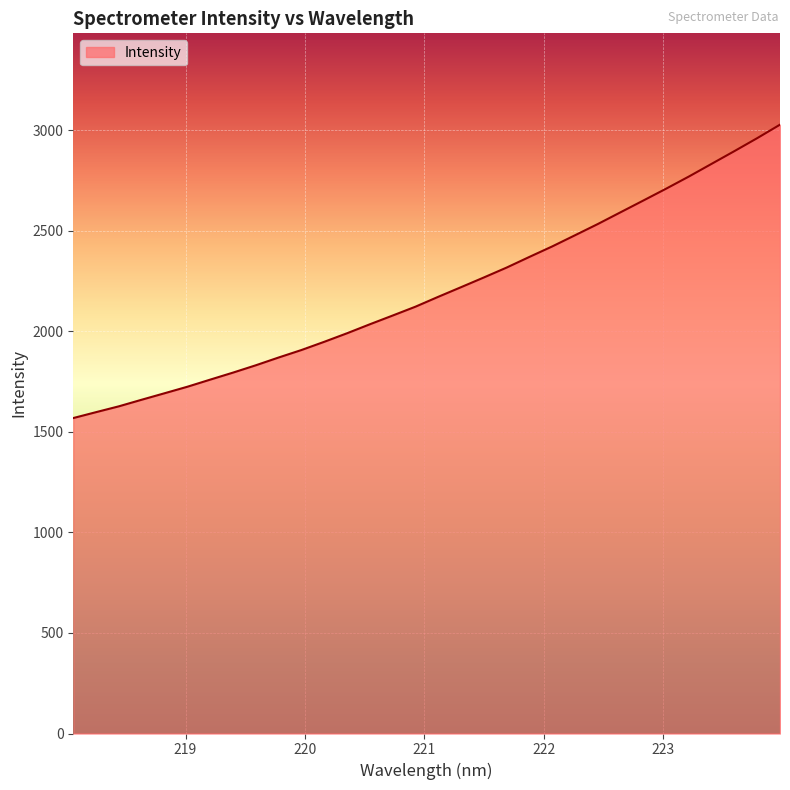

What is the difference between the maximum and minimum values?

1459.3